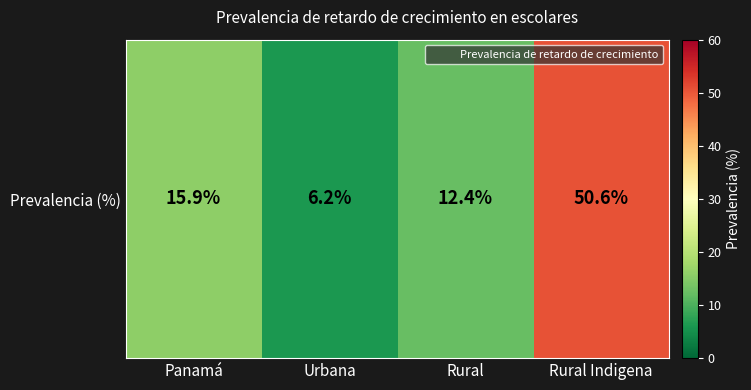

Which label corresponds to the largest value in the chart?

Rural Indigena